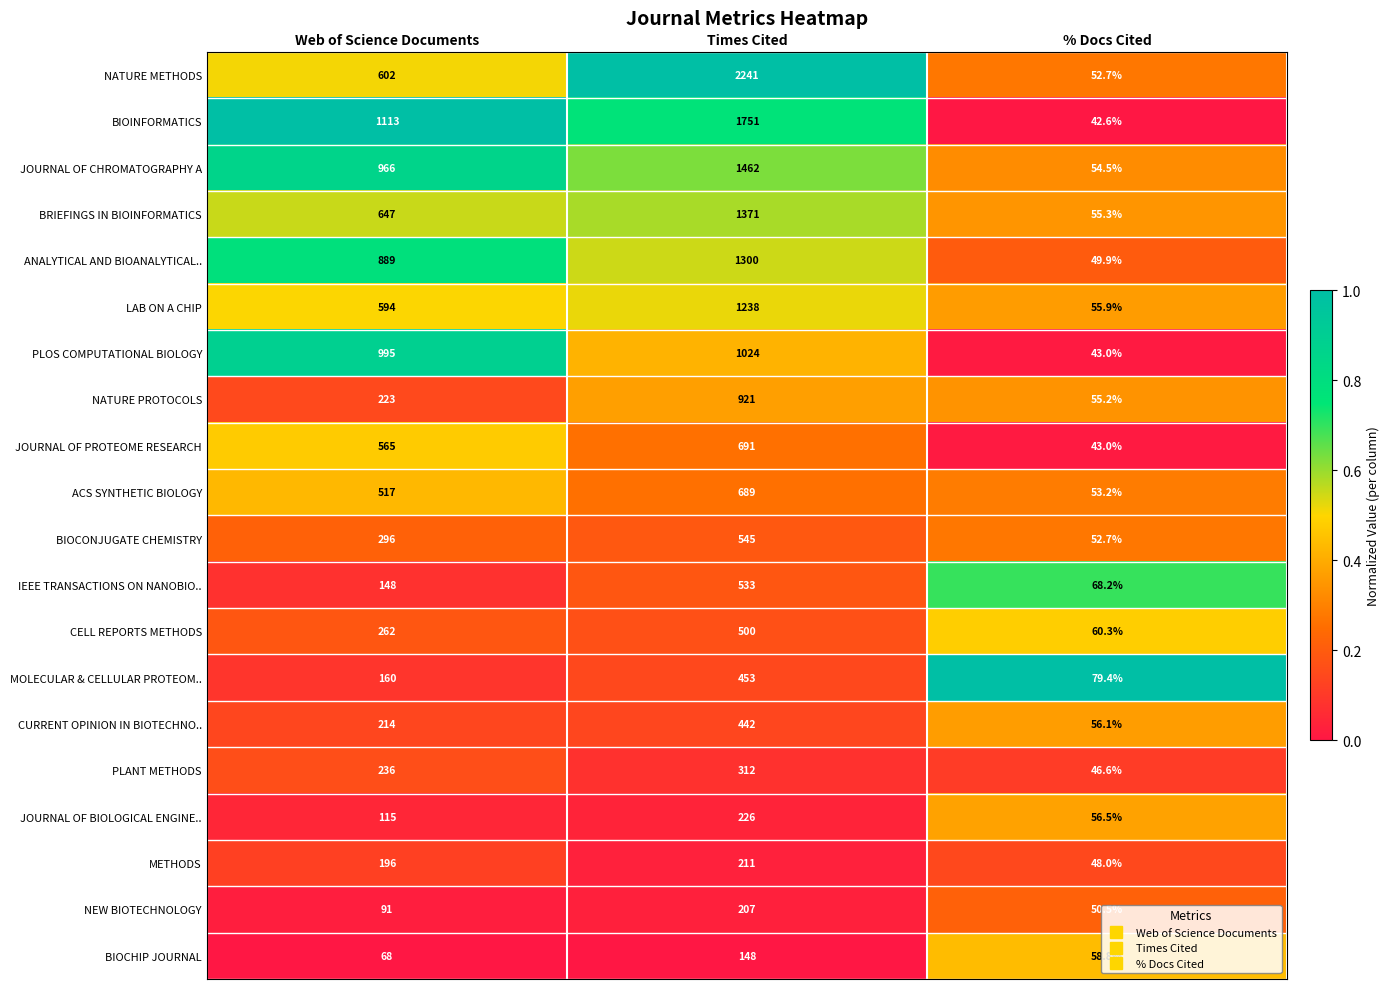

Which category has the lowest value across all series?

% Docs Cited